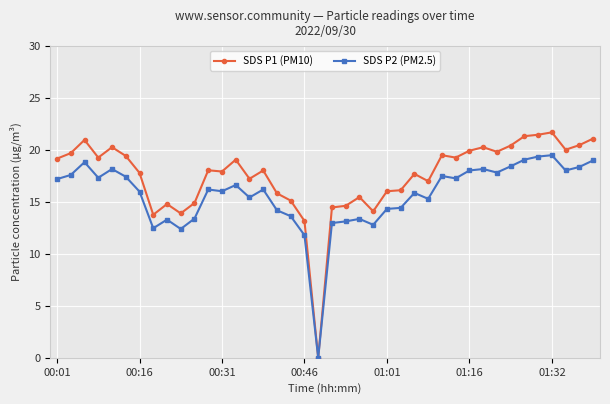

Rank the series by their maximum value, from lowest to highest.

SDS P2 (PM2.5), SDS P1 (PM10)